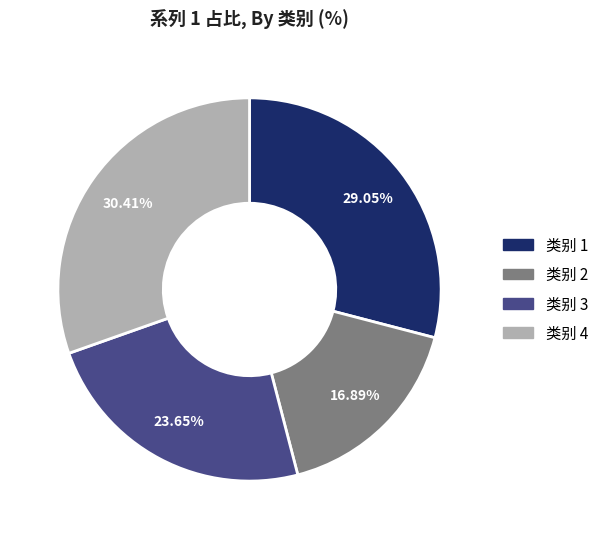

How many segments does this pie chart have?

4